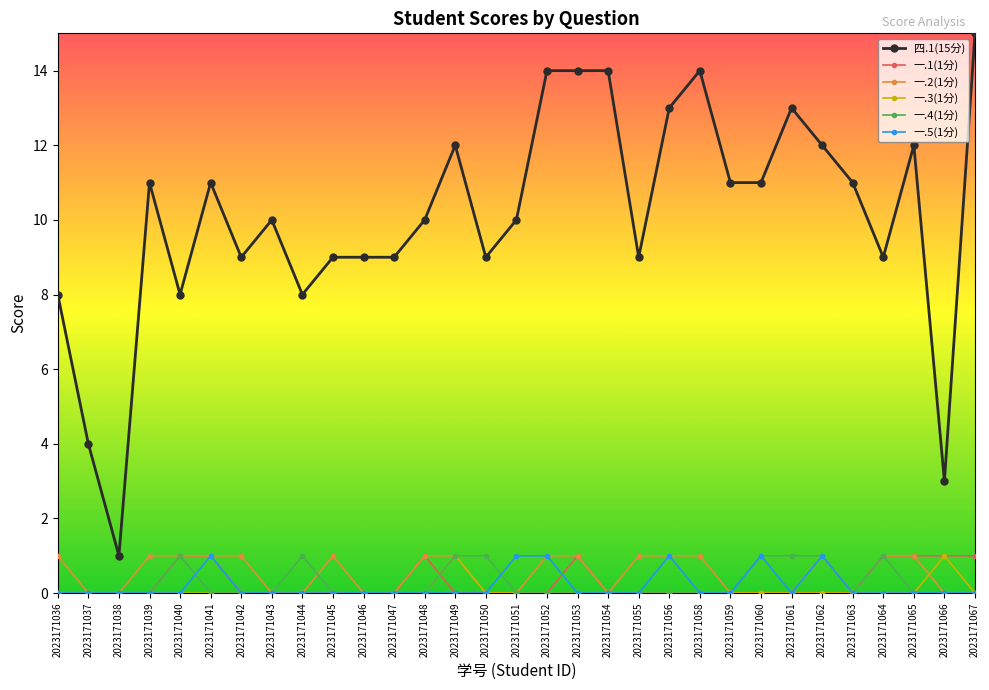

What is the greatest value displayed?

15